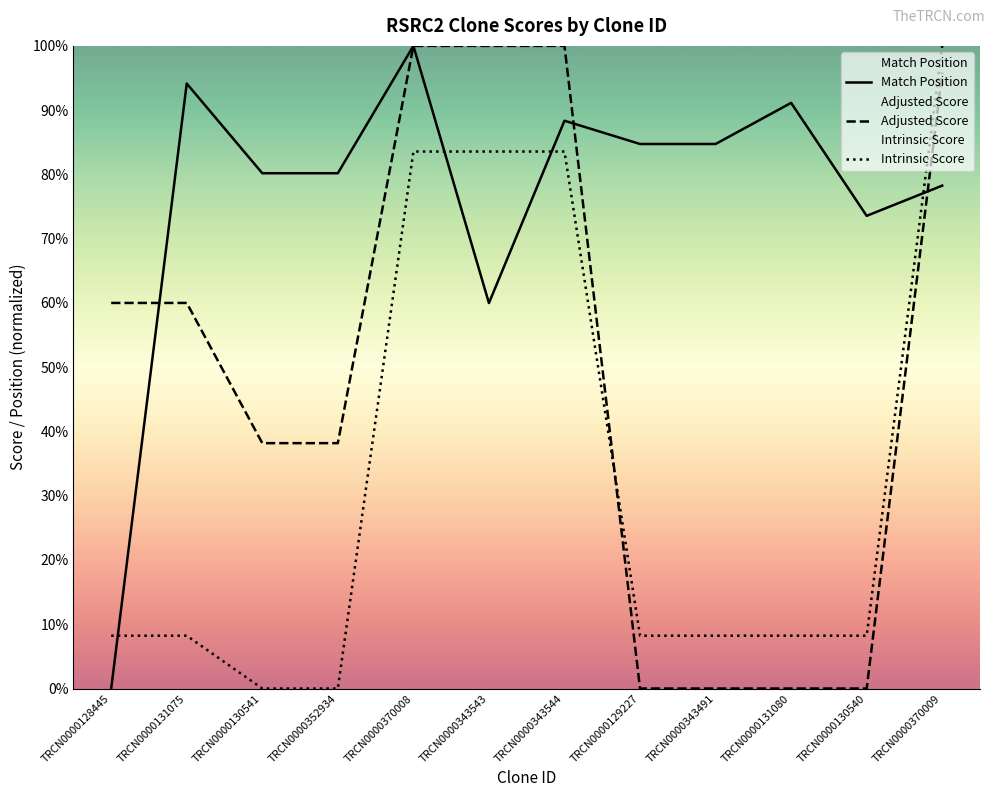

What are all the series names shown in the legend?

Match Position, Adjusted Score, Intrinsic Score